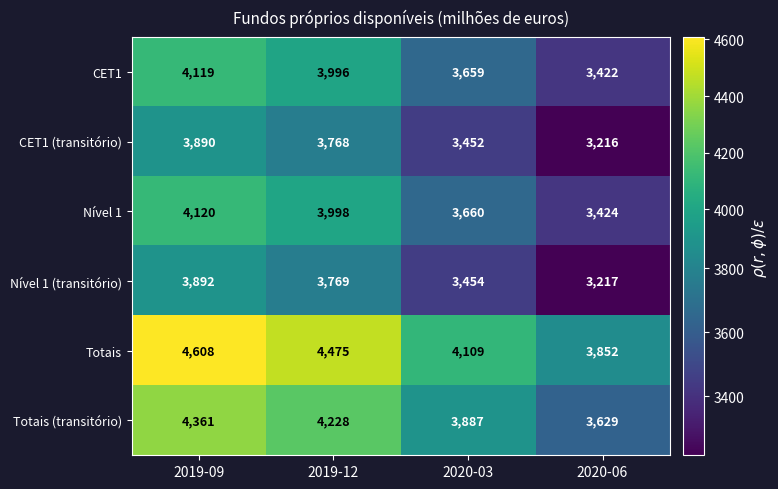

Which series has the largest range (max minus min)?

Totais